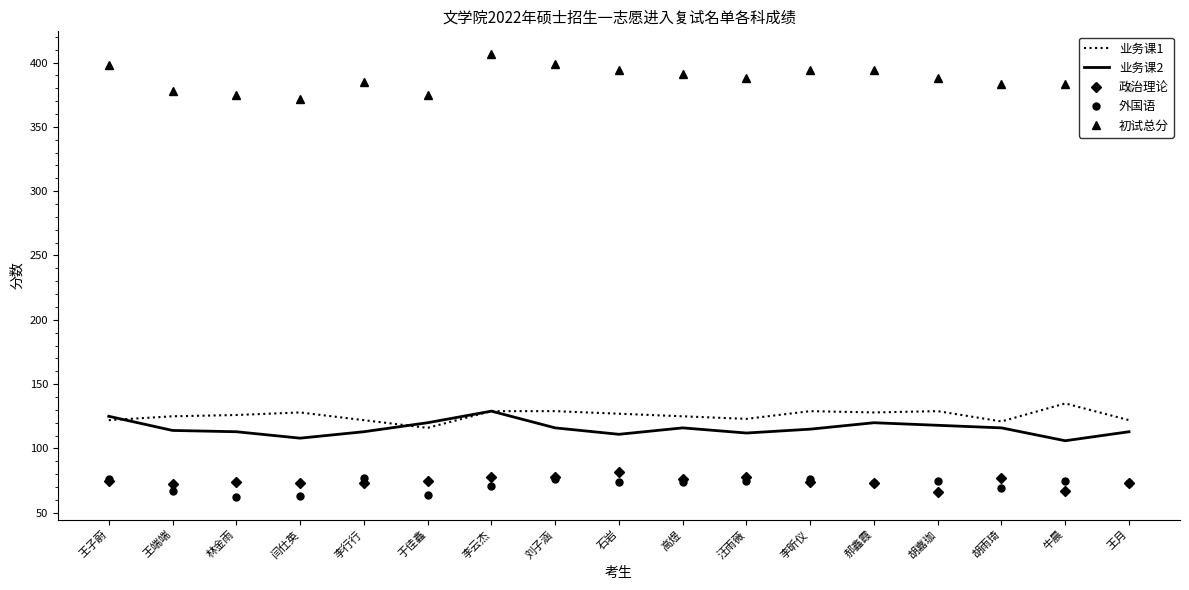

Which series changed the most between 李云杰 and 高煜?

初试总分